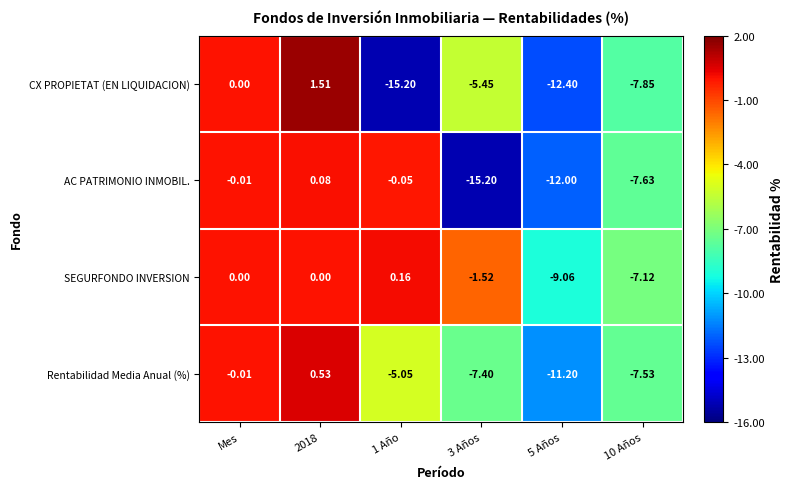

Rank the series by their maximum value, from highest to lowest.

CX PROPIETAT (EN LIQUIDACION), Rentabilidad Media Anual (%), SEGURFONDO INVERSION, AC PATRIMONIO INMOBIL.